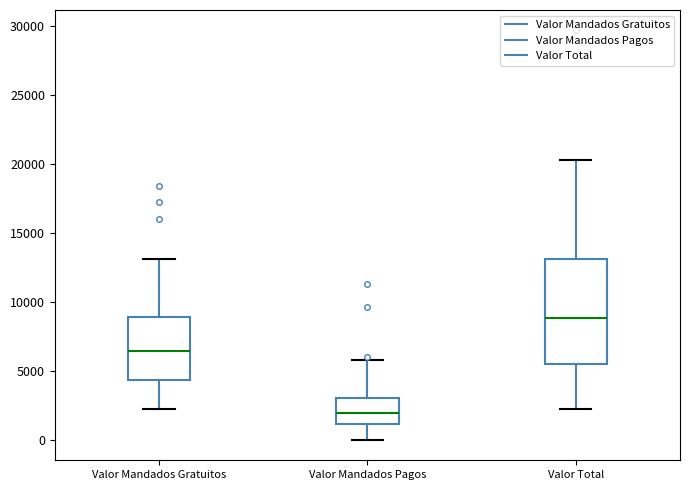

Where does the upper whisker of the box for Valor Mandados Pagos end on the y-axis? The values are not printed on the chart, so give them approximately, as read against the axis.

6000